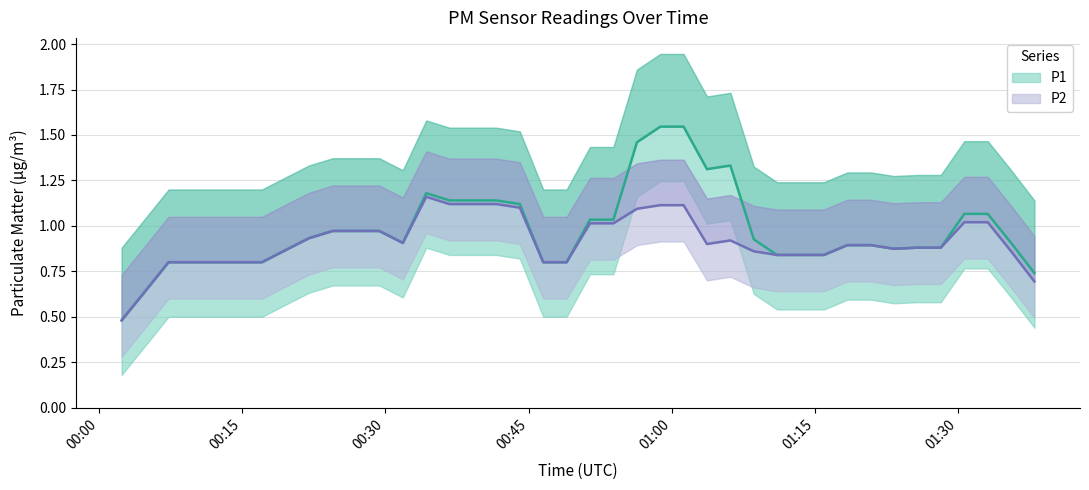

In P1, how many points are lower than both neighbors (excluding endpoints)?

5